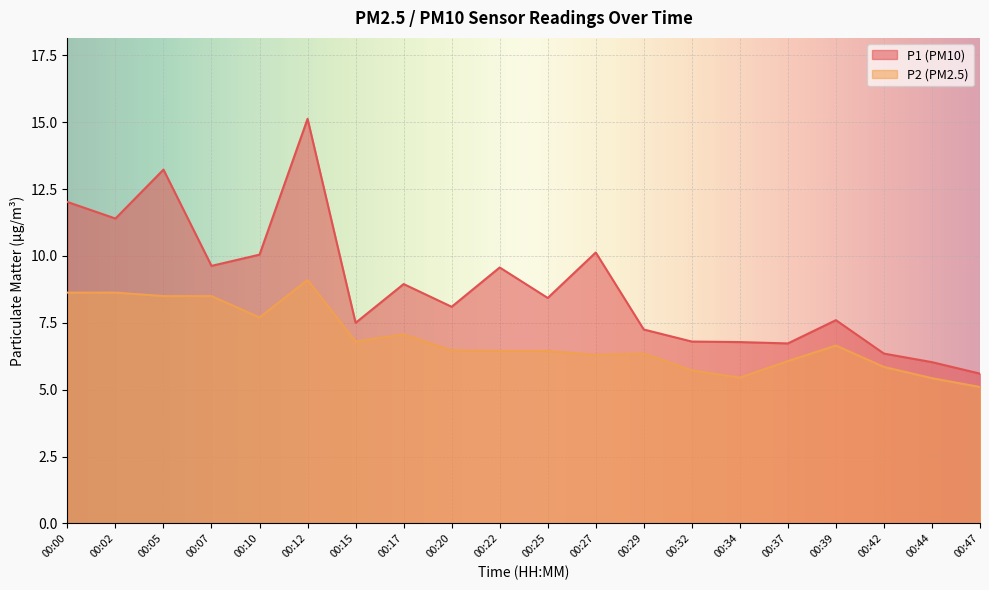

Does the chart display data point markers on the line(s)?

No